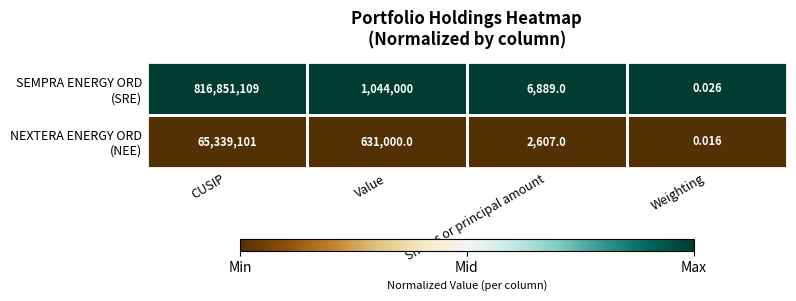

At which category is the sum across all series the highest?

CUSIP